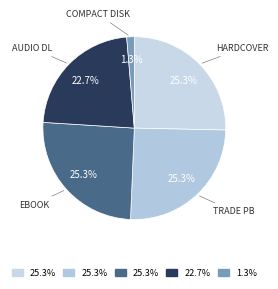

How many segments does this pie chart have?

5